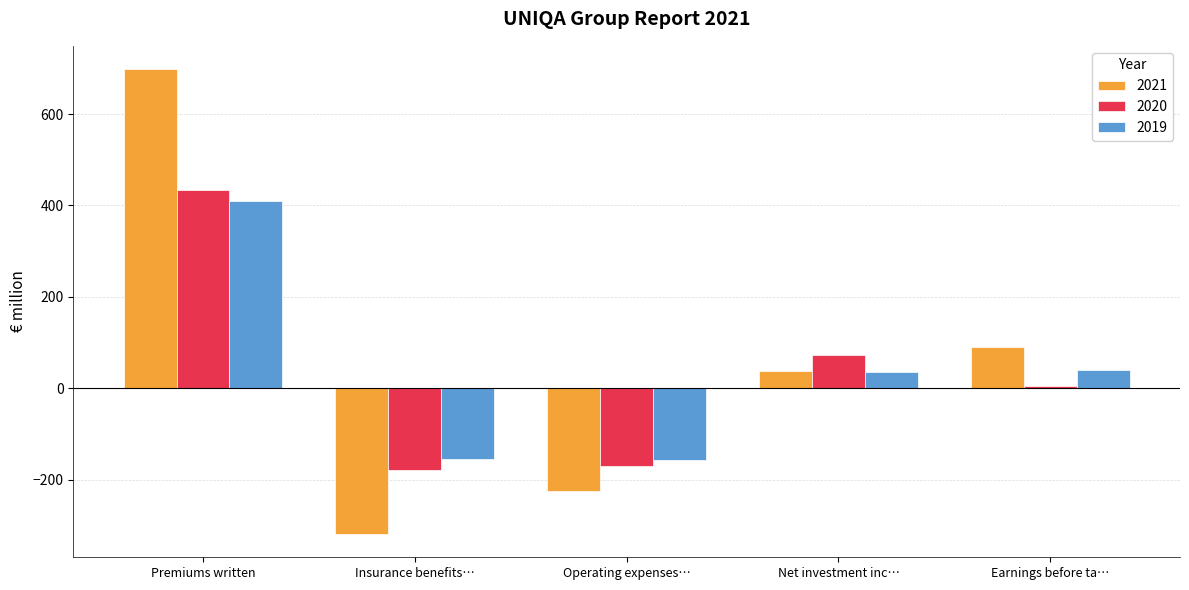

The value of 2020 at Insurance benefits… is -179.8. True or false?

True